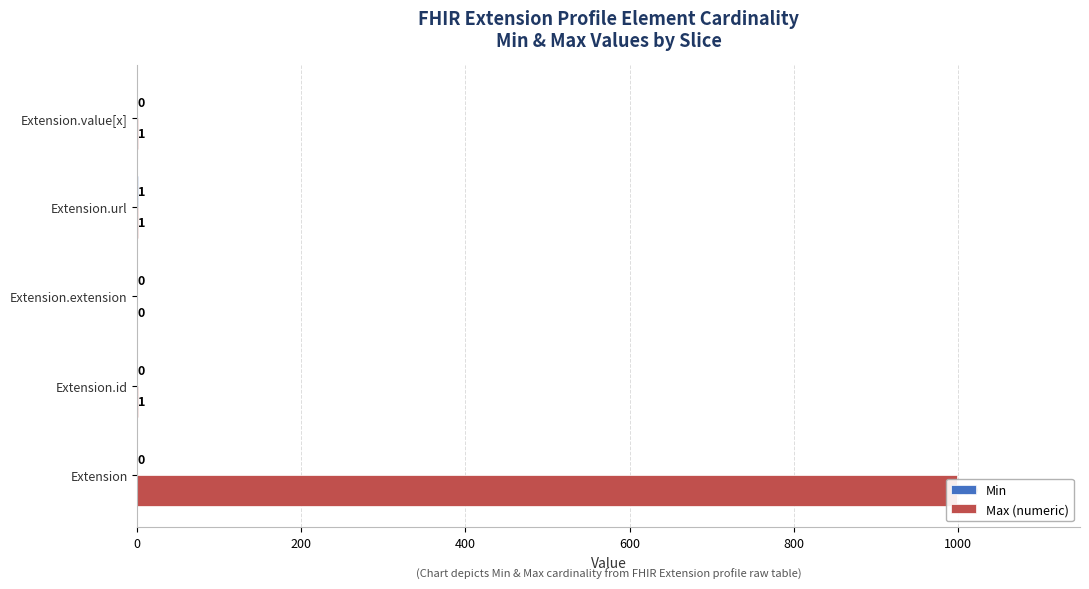

The value of Min at Extension.value[x] is 0. True or false?

False